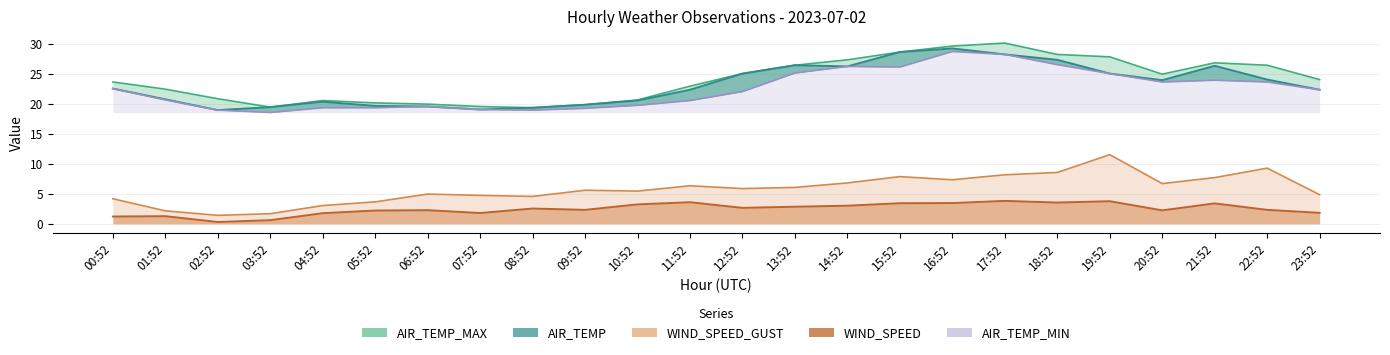

The WIND_SPEED series shows 0.9 at 03:52. True or false?

False